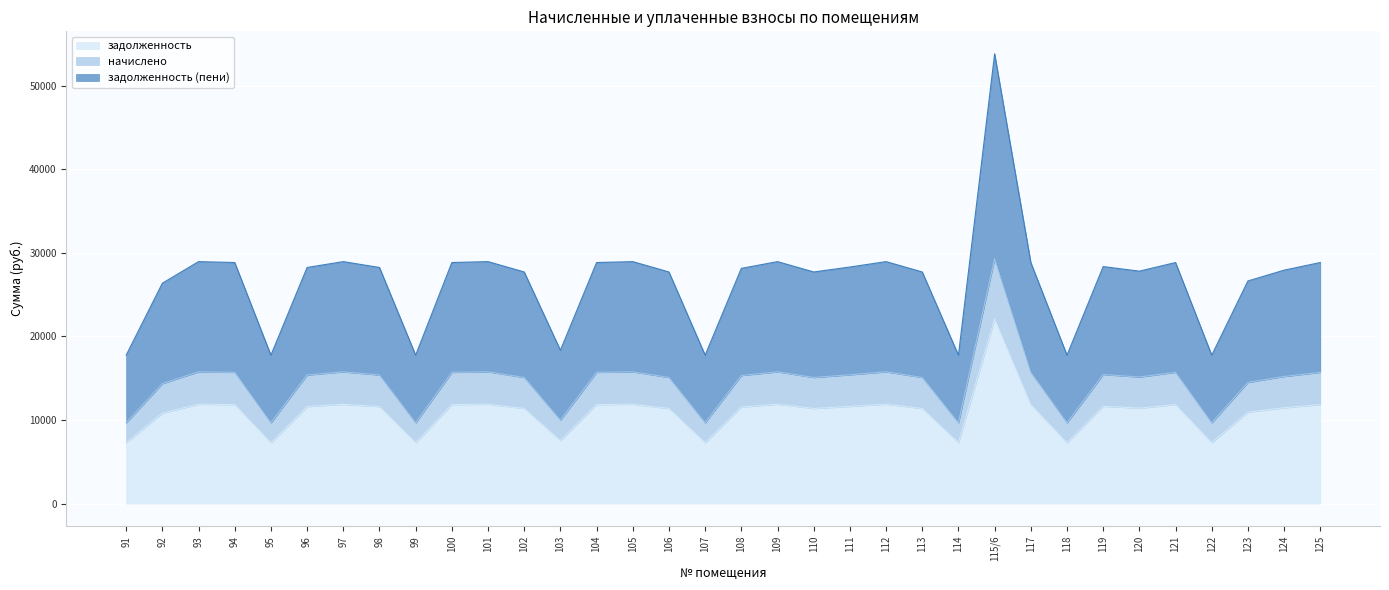

Which series has the widest spread of values?

задолженность (пени)